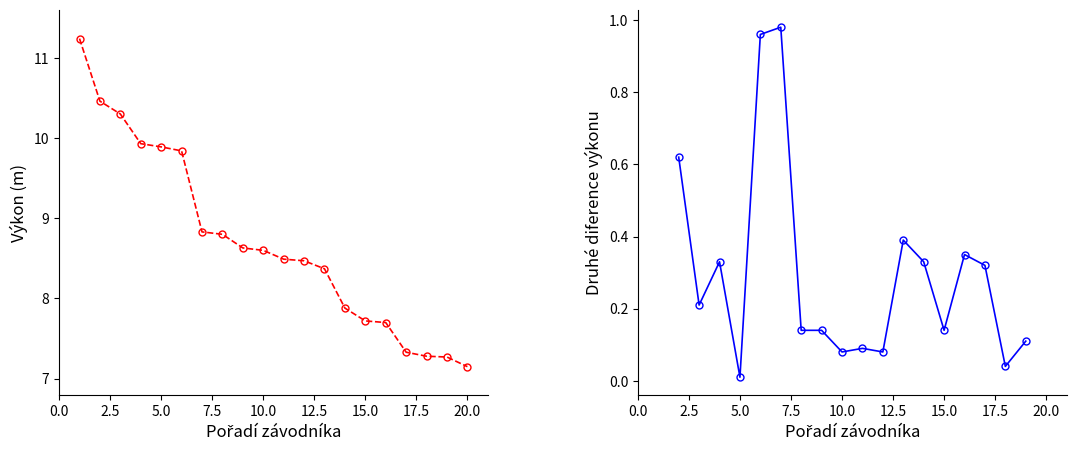

How many data points are less than 8?

7